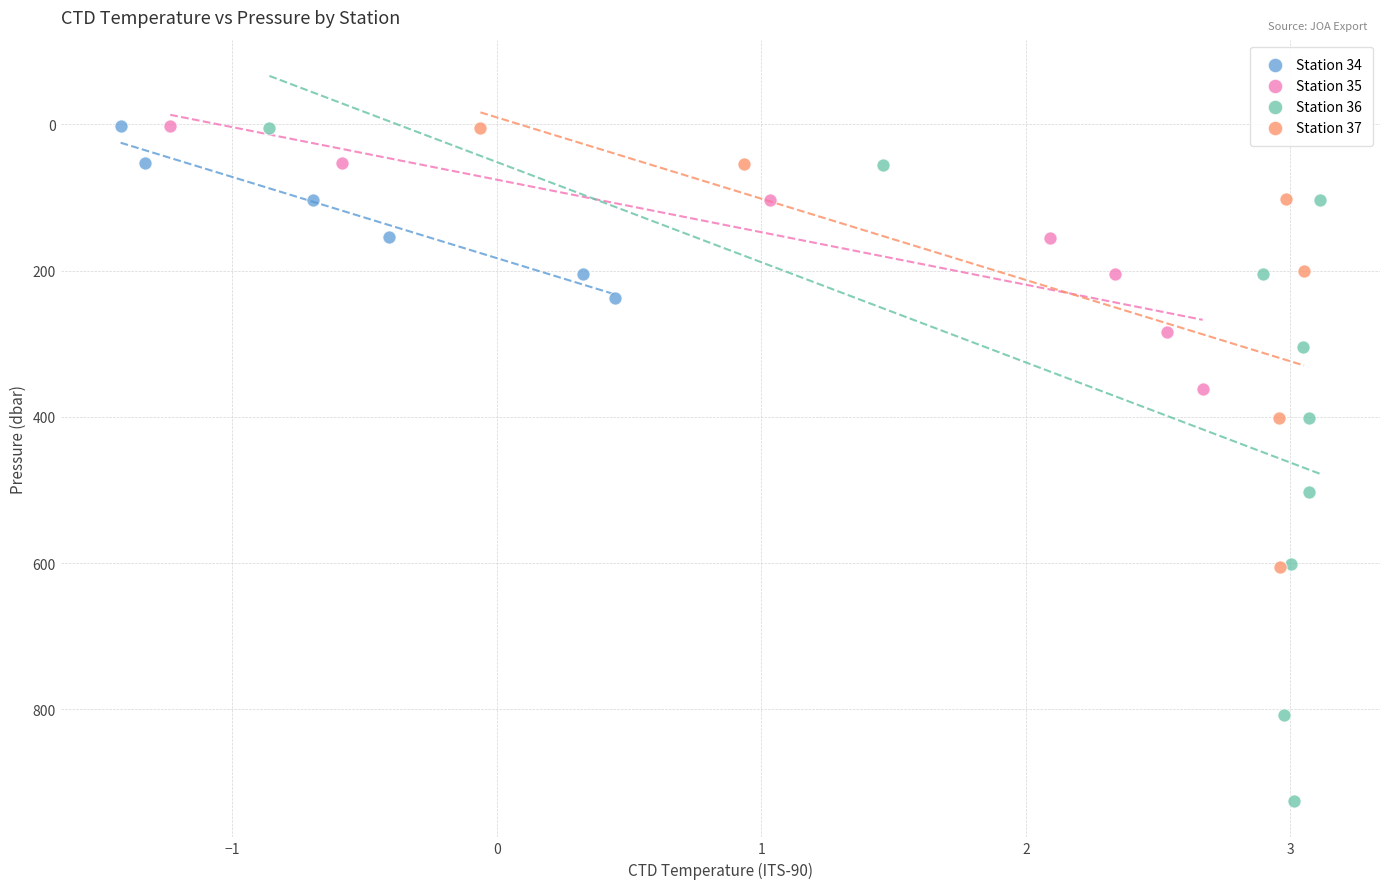

Which series reaches the maximum Y coordinate?

Station 36